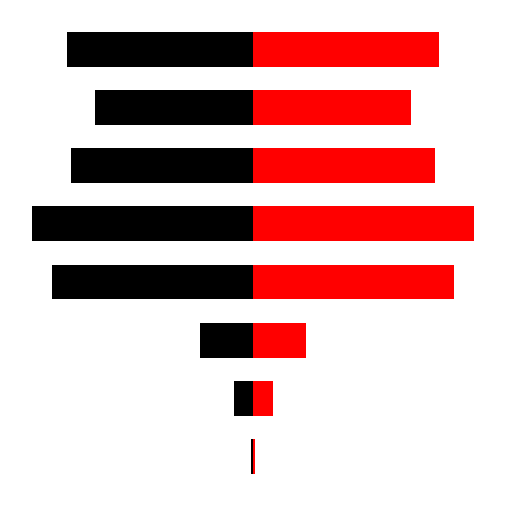

How many bars are there in total?

16